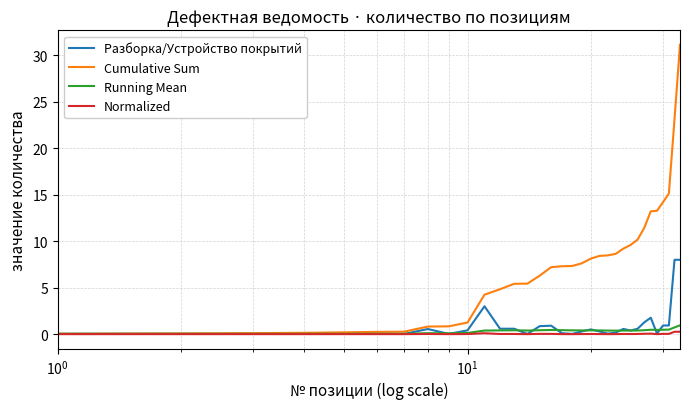

What are all the series names shown in the legend?

Разборка/Устройство покрытий, Cumulative Sum, Running Mean, Normalized